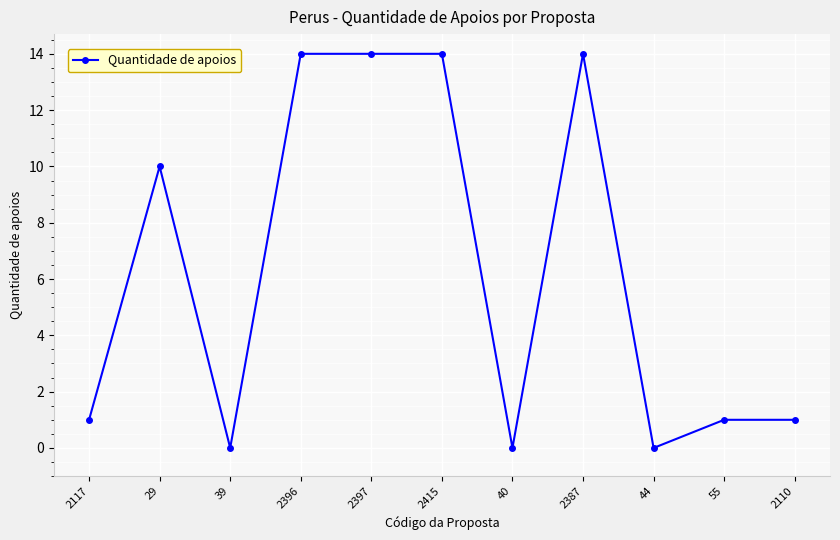

What is the label of the 11th point from the right?

2117